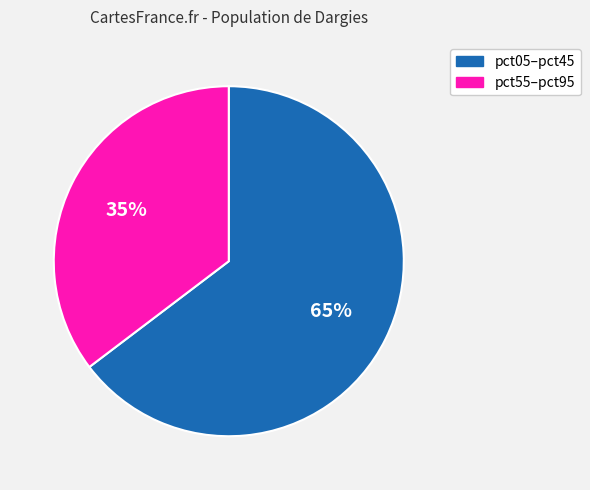

To the nearest percent, what is the average slice percentage?

50%